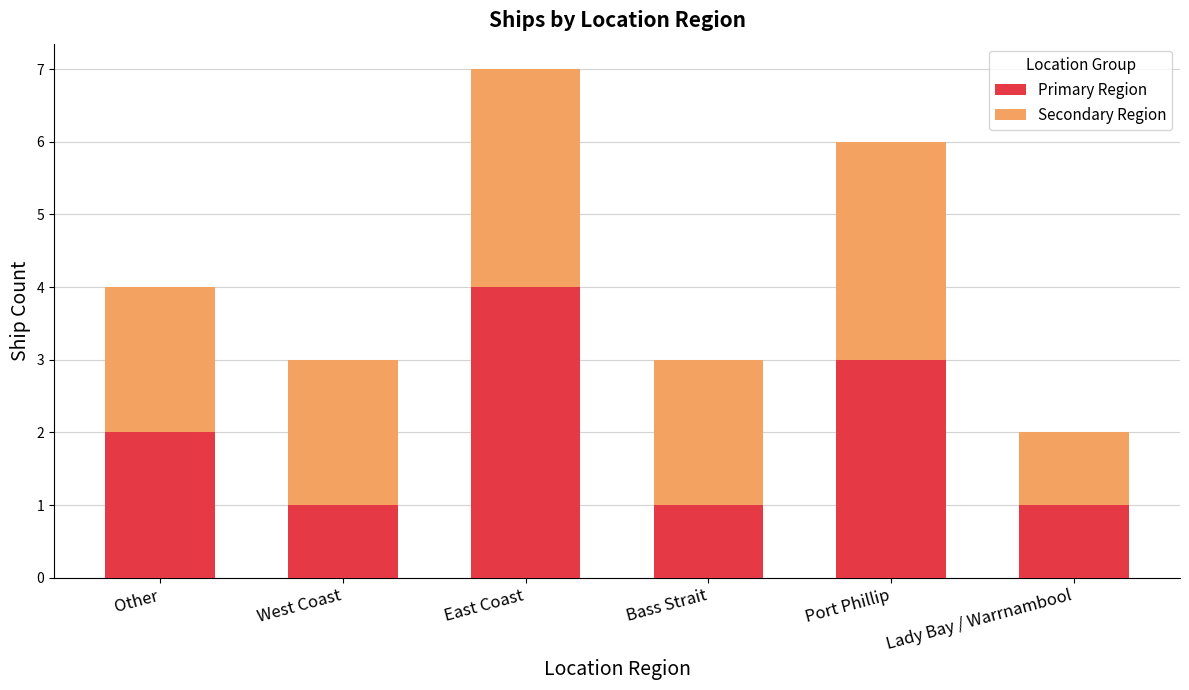

What is the value of the Primary Region bar at the 2nd from the left?

1